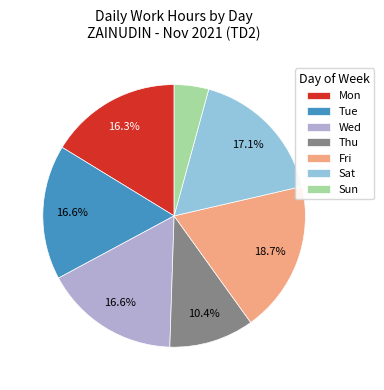

To the nearest percent, what portion does Sat represent?

17%